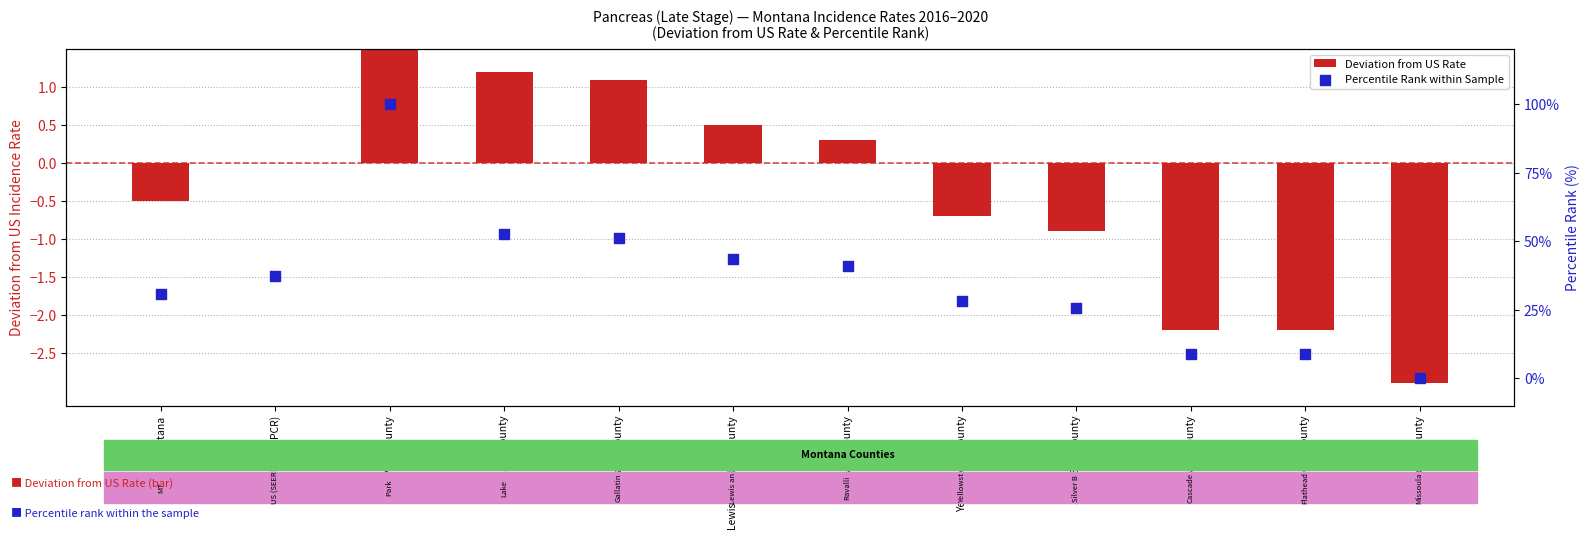

At which category is the sum across all series the highest?

Park County